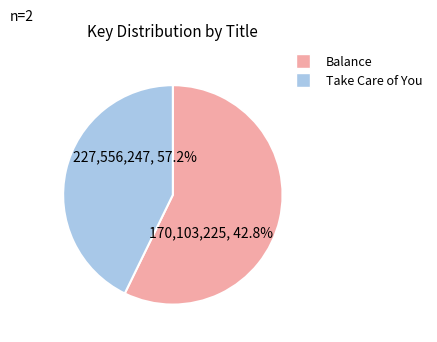

Count the number of slices in the pie.

2